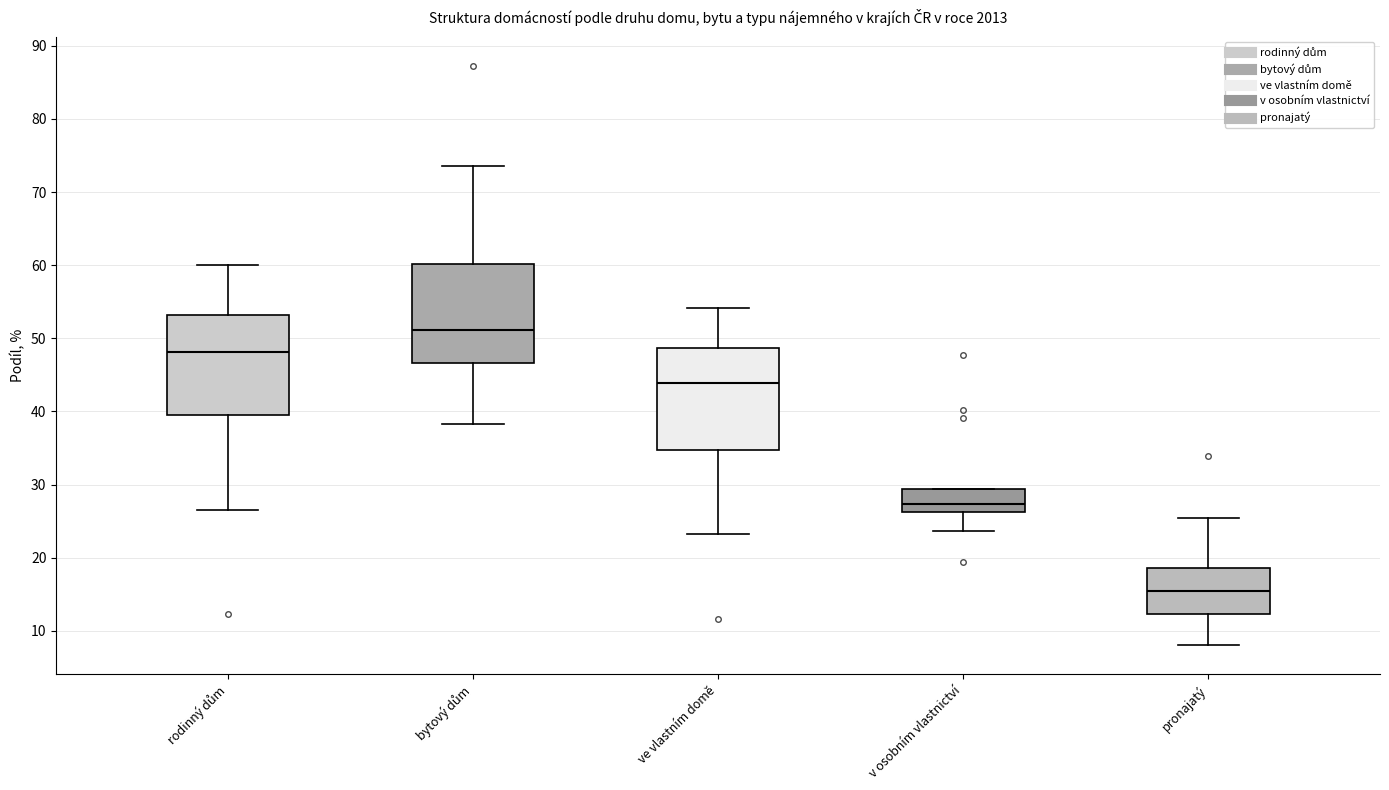

Where does the median line of the box for bytový dům sit on the y-axis? The values are not printed on the chart, so give them approximately, as read against the axis.

51